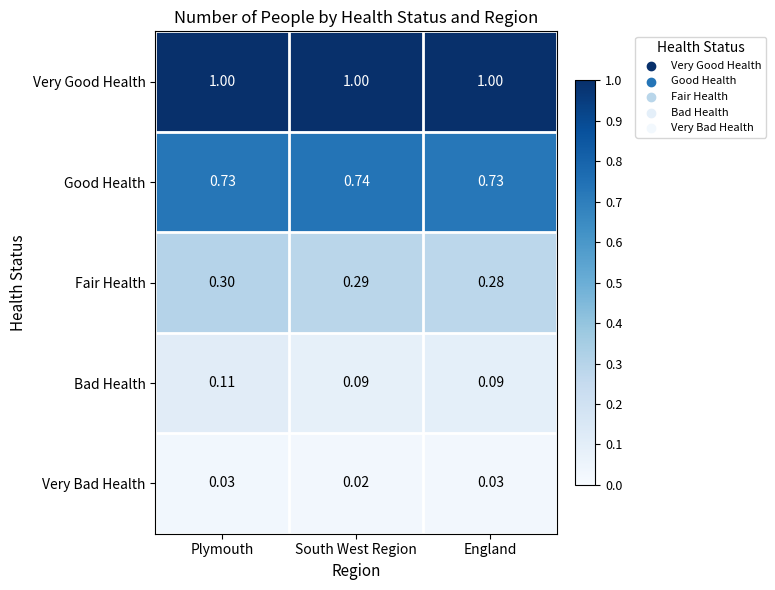

At which label does Good Health reach its peak?

South West Region